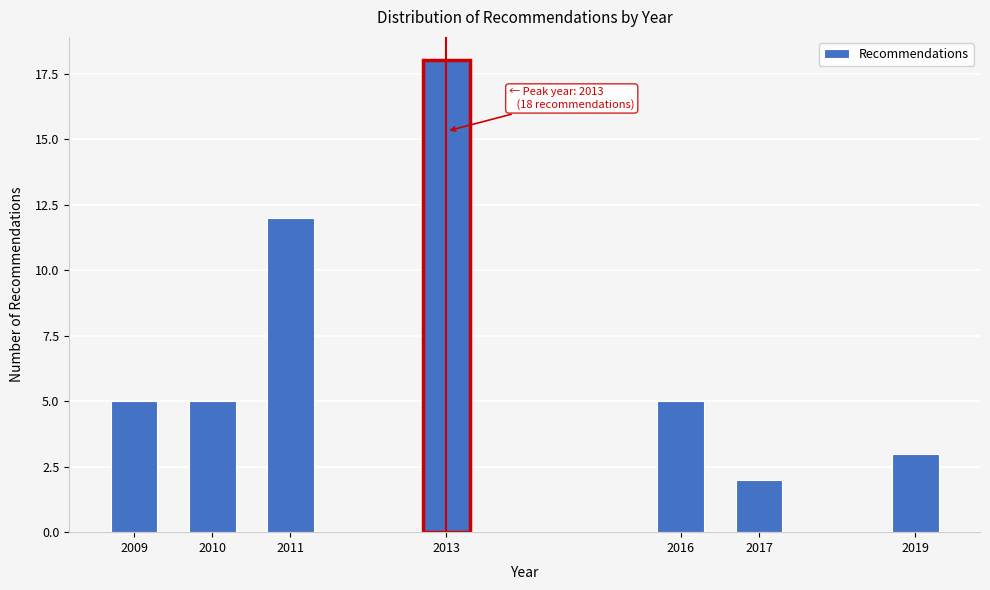

Reading left to right, transcribe all the data shown in this chart.

2009=5	2010=5	2011=12	2013=18	2016=5	2017=2	2019=3